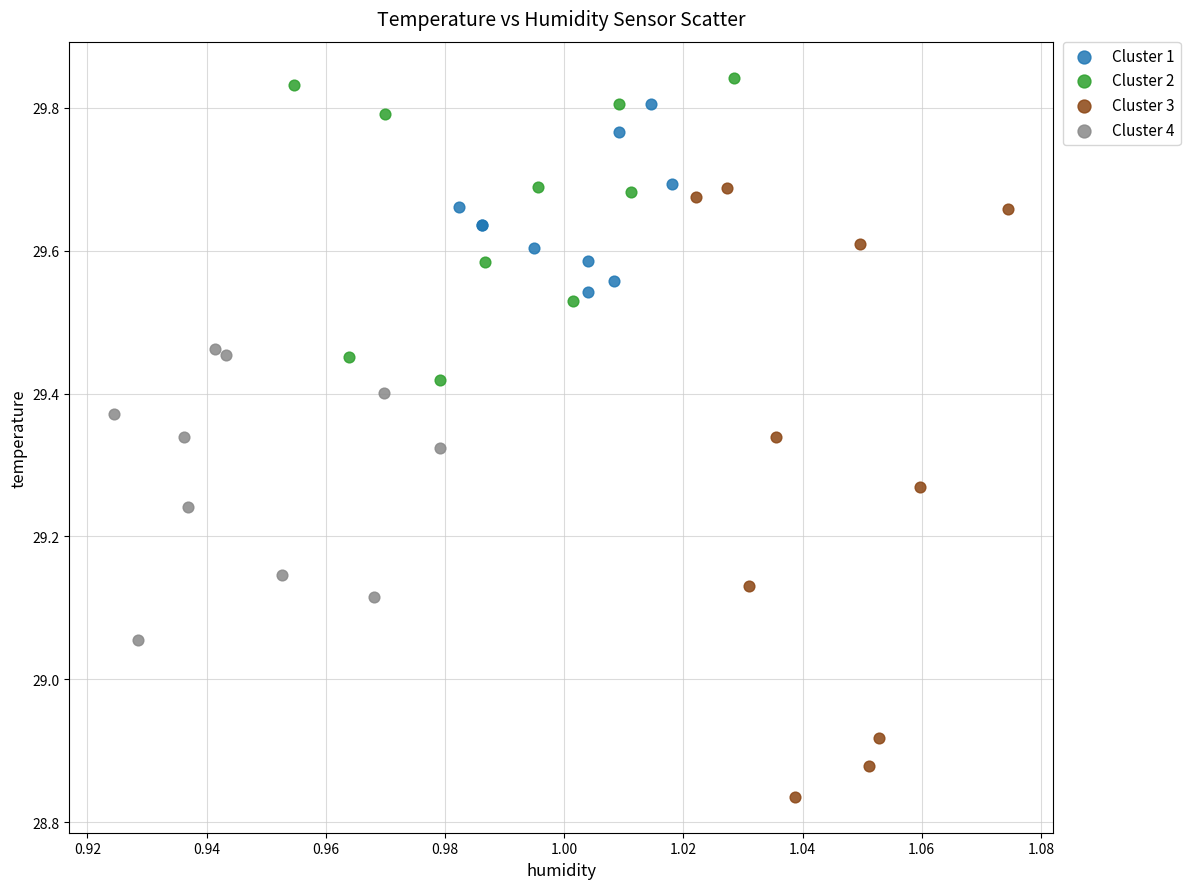

Which series reaches the minimum Y coordinate?

Cluster 3